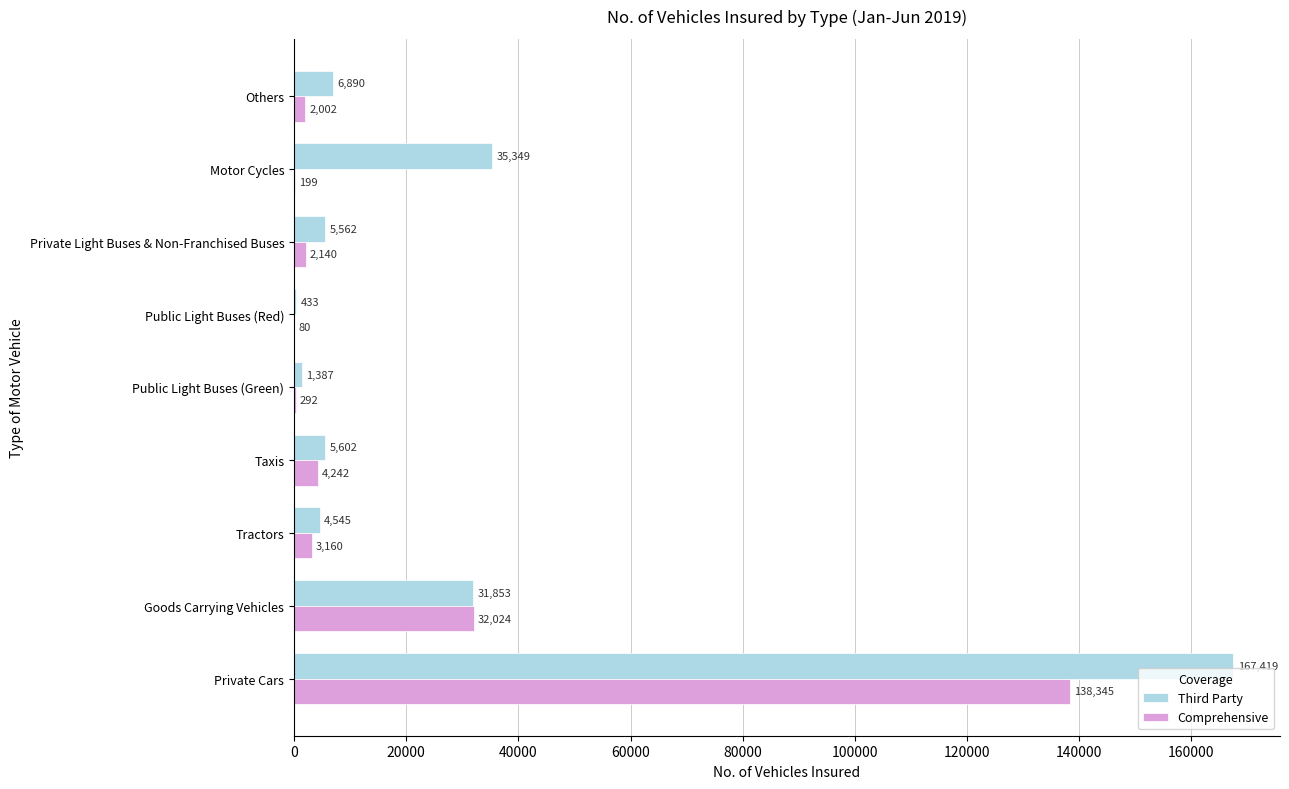

What are all the series names shown in the legend?

Third Party, Comprehensive